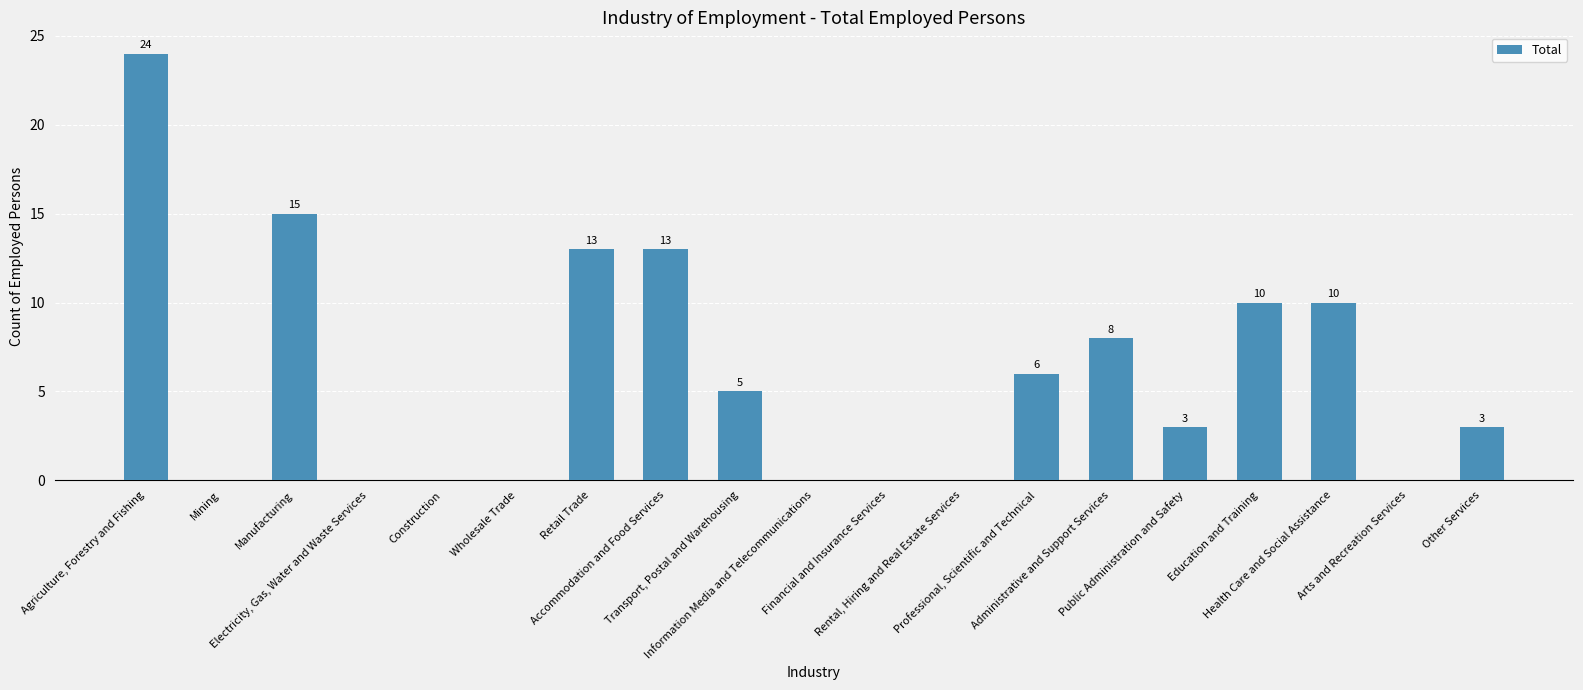

What is the sum of all values?

110